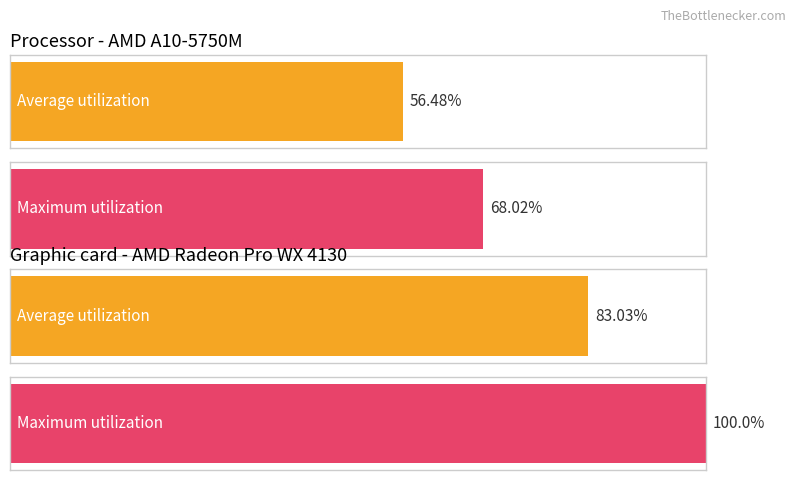

At how many categories does at least one series exceed 0?

4